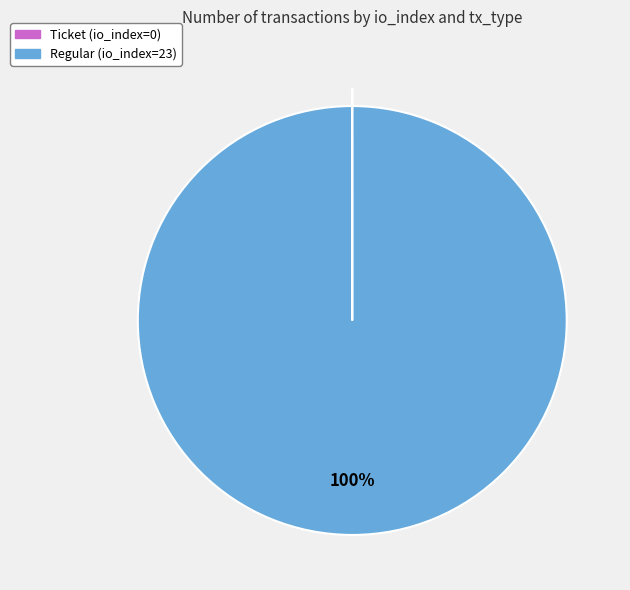

Which category has the biggest portion of the pie?

Regular (io_index=23)